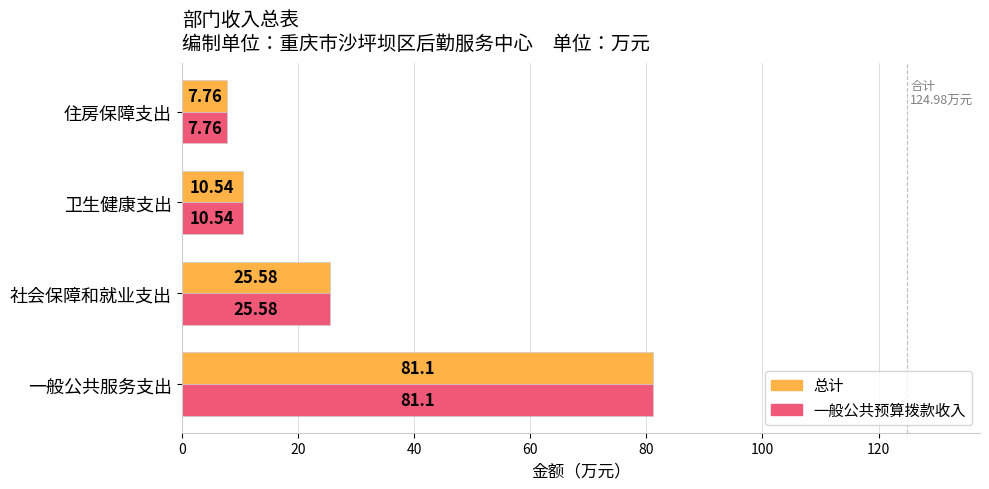

What is the difference between the maximum and minimum values in the 一般公共预算拨款收入 series?

73.3